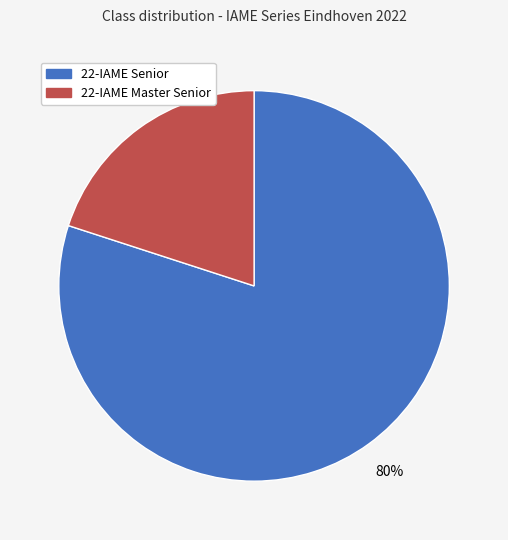

Is it true that 22-IAME Master Senior is 30% of the pie?

False